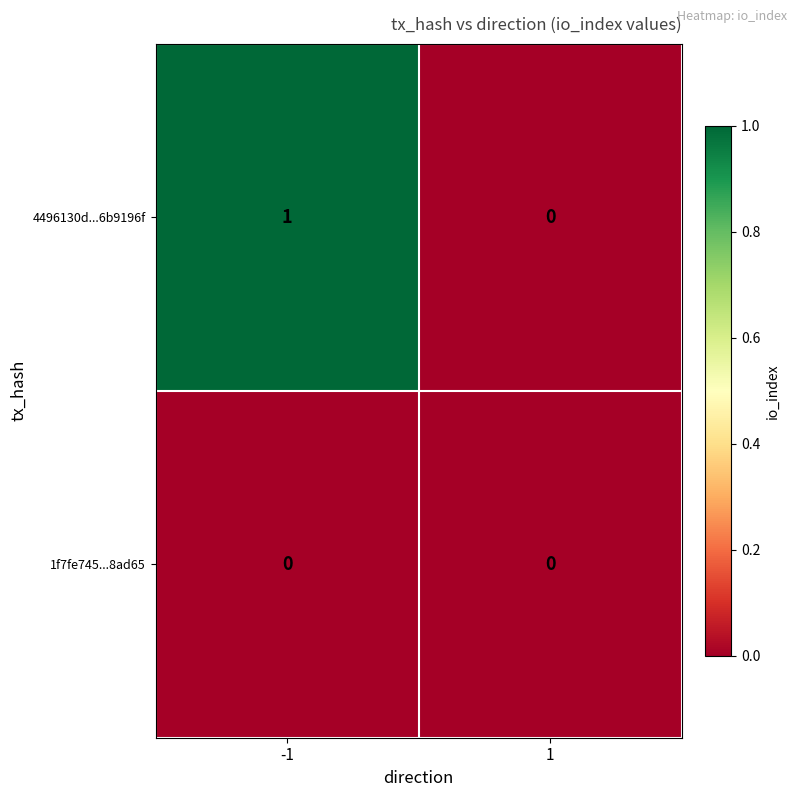

Reading left to right, list all the values displayed in this chart.

4496130d...6b9196f: -1=1	1=0
1f7fe745...8ad65: -1=0	1=0